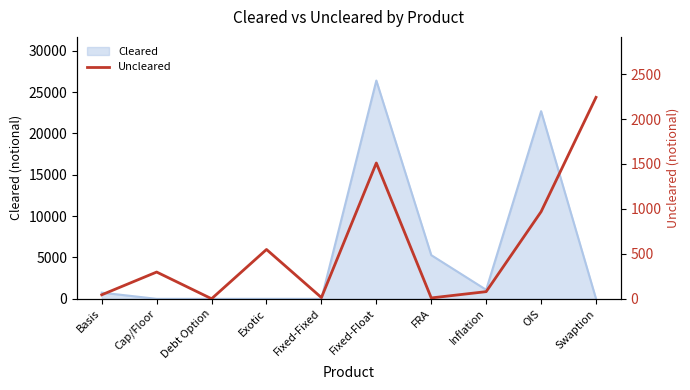

How many interior local valleys (lower than both neighbors) does the data have?

3